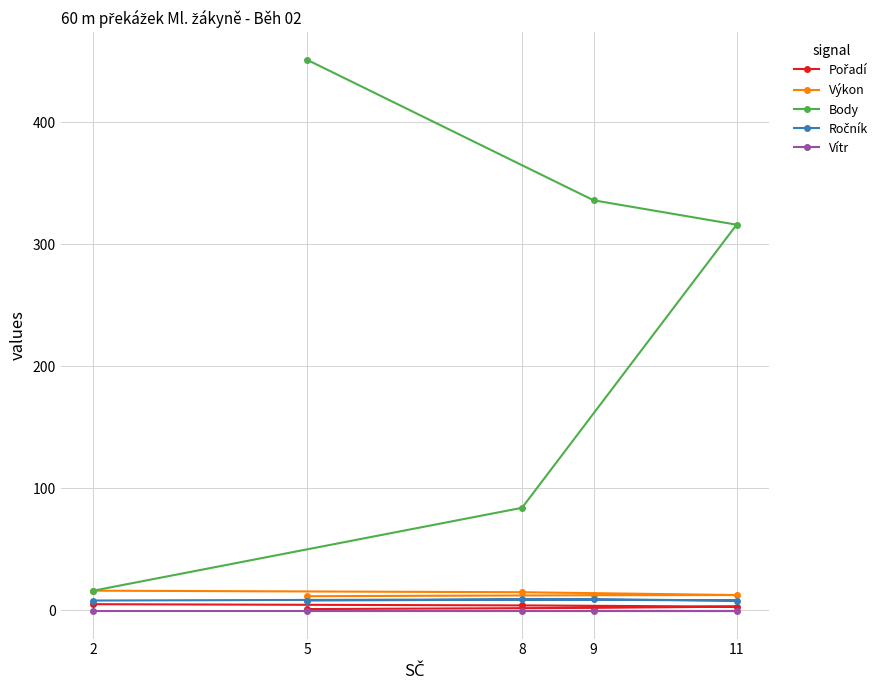

What are all the series names shown in the legend?

Pořadí, Výkon, Body, Ročník, Vítr